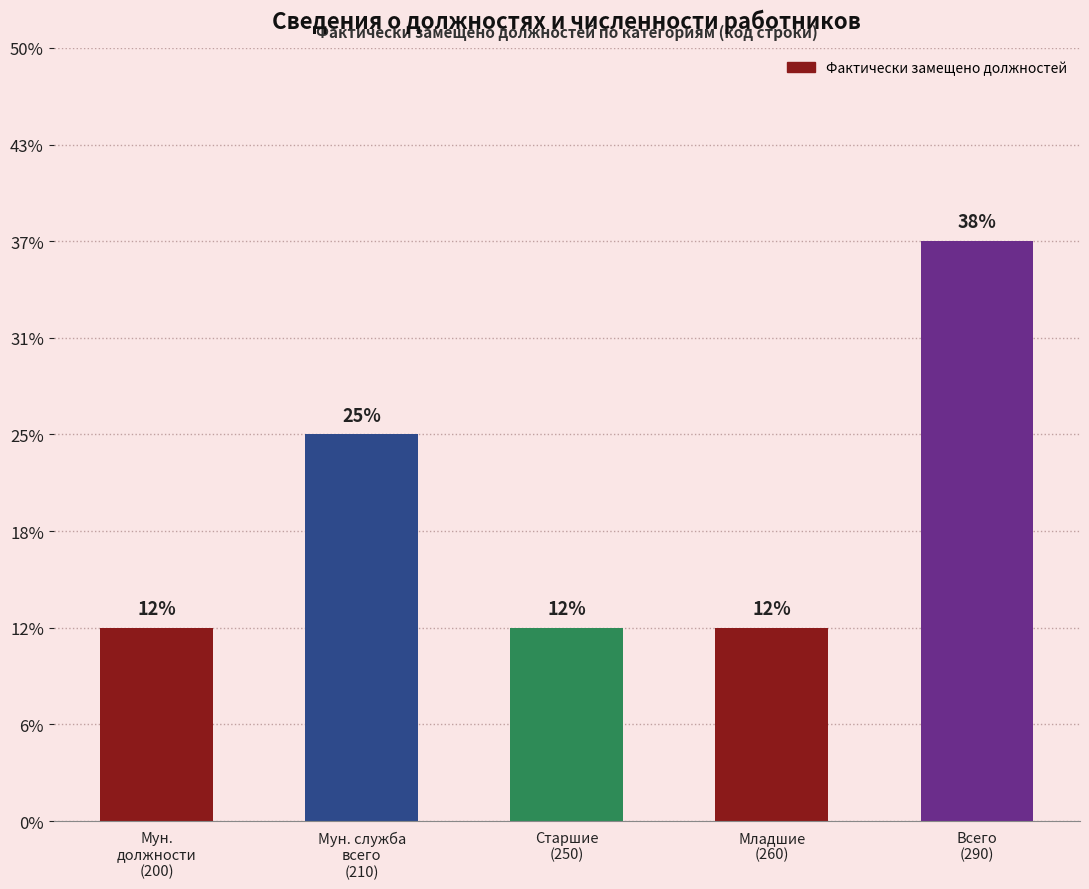

Approximately how many times larger is the value at Мун. служба
всего
(210) compared to Младшие
(260)?

2.0